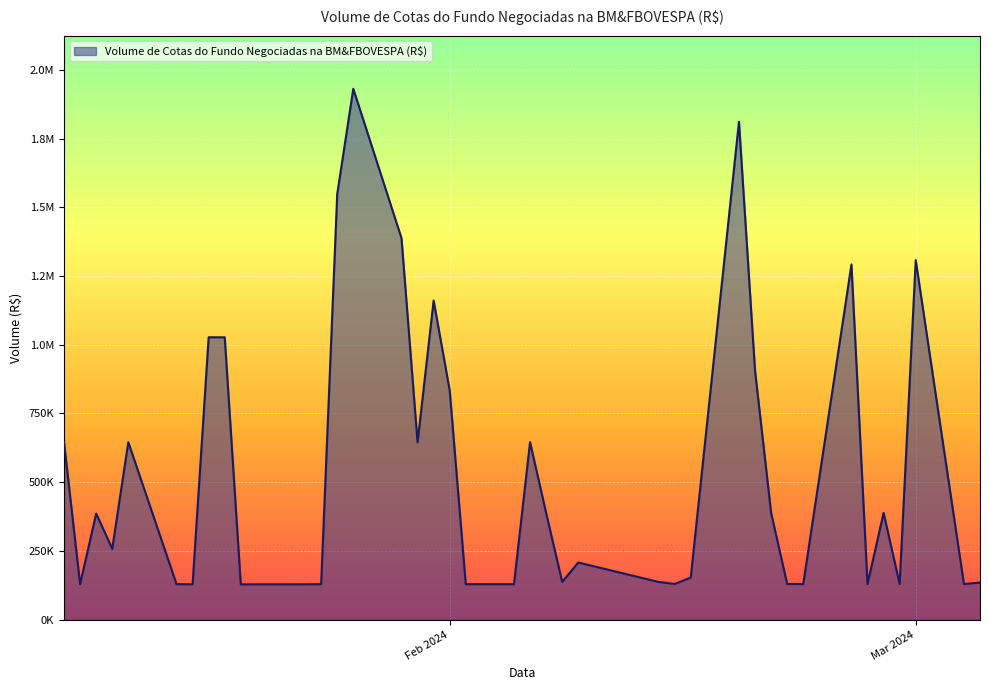

Does the chart have visible grid lines?

Yes